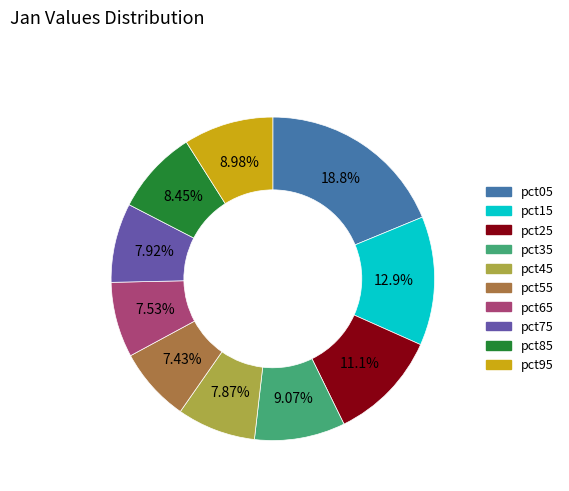

What is the ratio of the value at pct55 to the value at pct75?

0.9